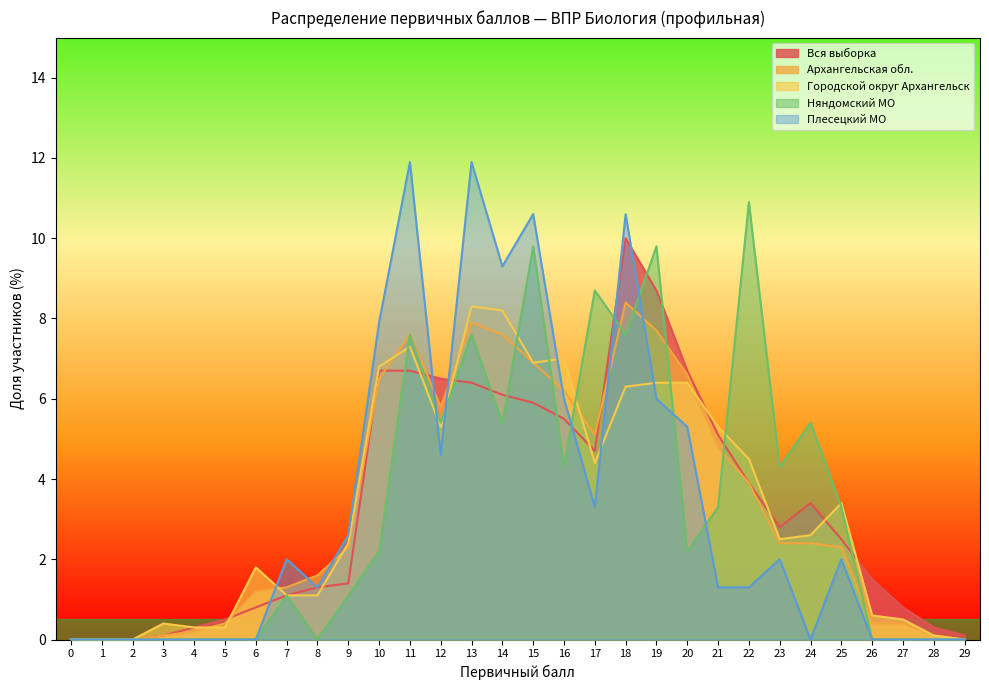

How many data points does each series have?

30